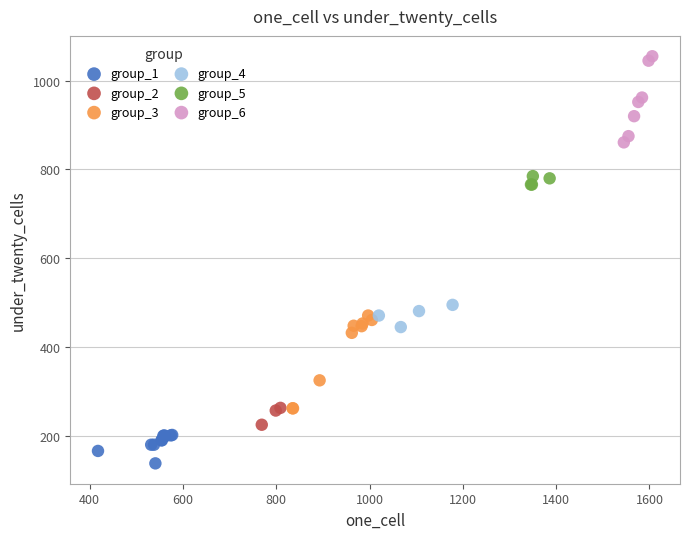

Which series contains the highest Y value?

group_6